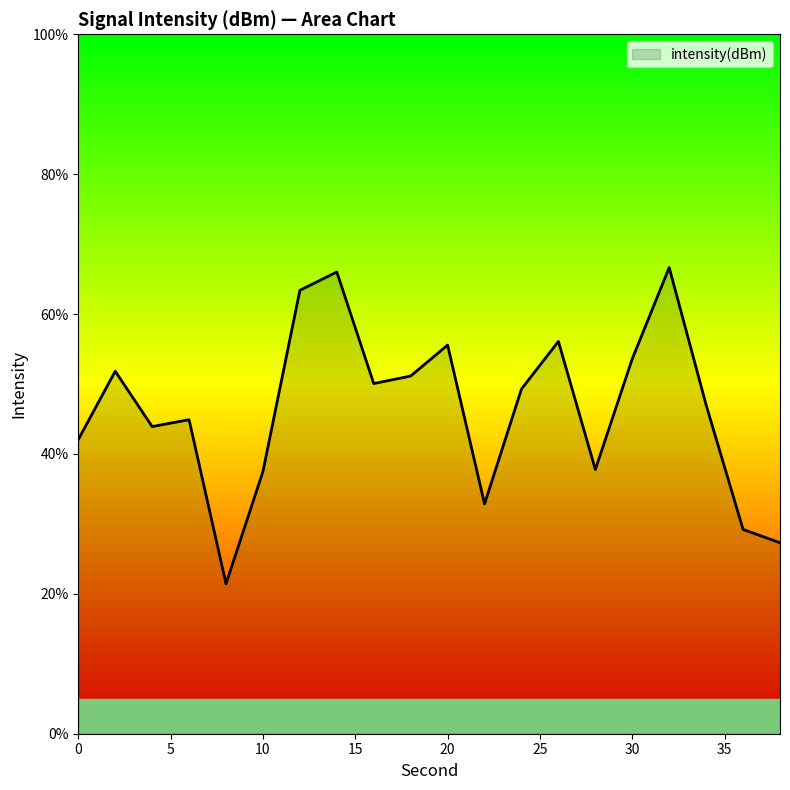

What is the greatest value displayed?

66.6